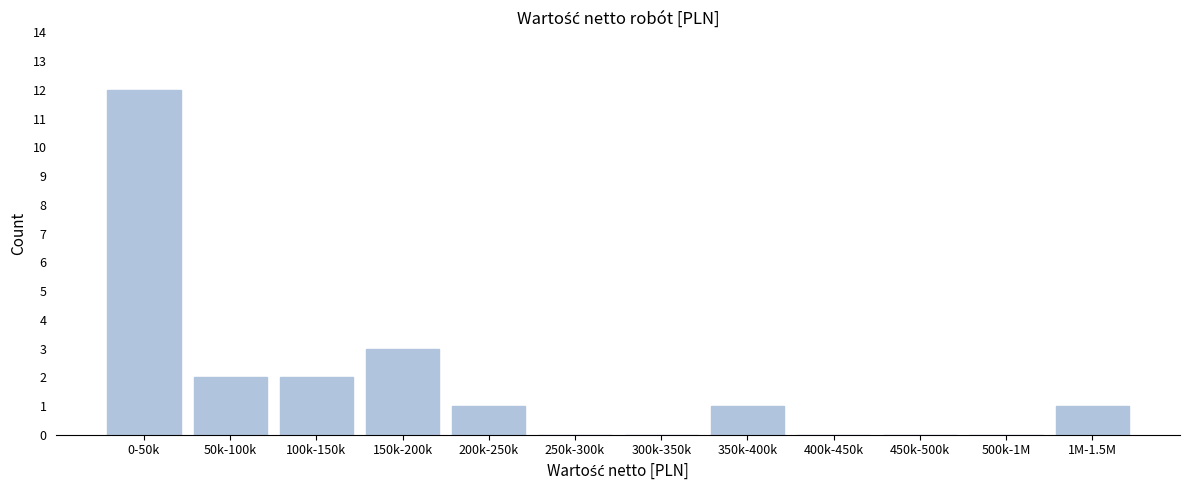

Reading left to right, transcribe all the data shown in this chart.

0-50k=12	50k-100k=2	100k-150k=2	150k-200k=3	200k-250k=1	250k-300k=0	300k-350k=0	350k-400k=1	400k-450k=0	450k-500k=0	500k-1M=0	1M-1.5M=1